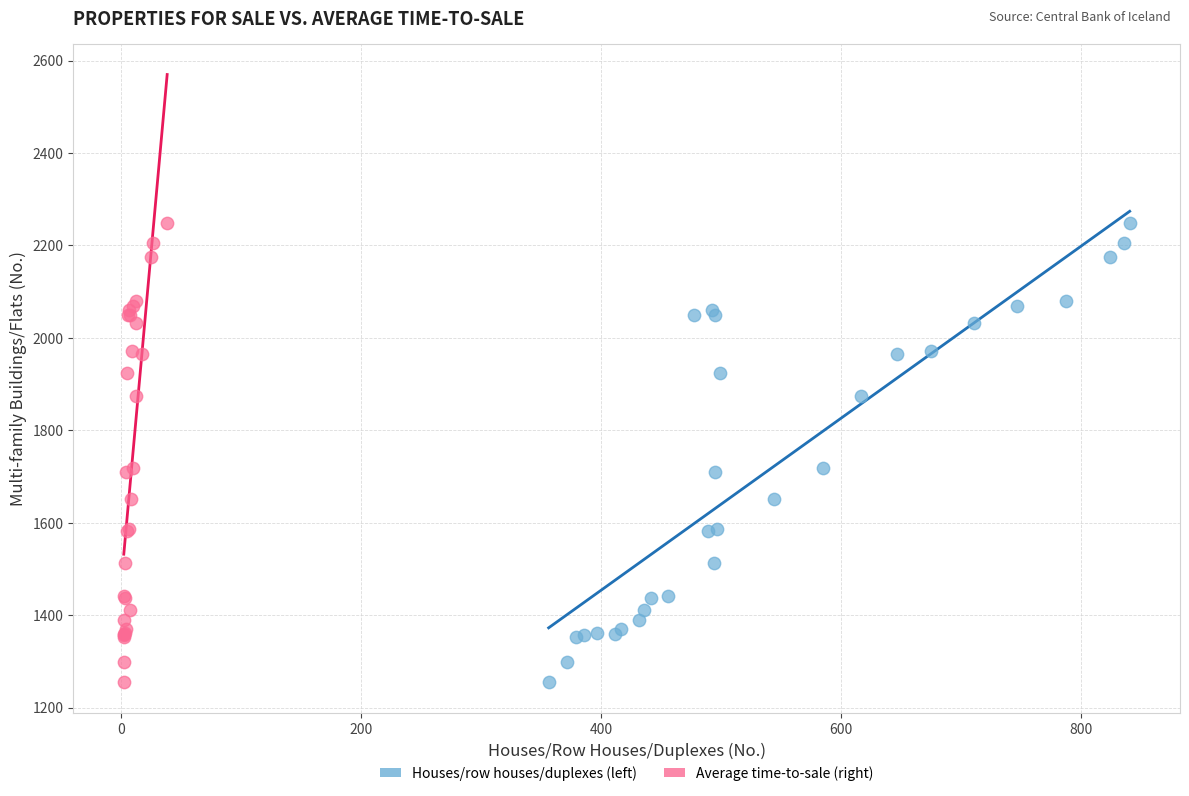

What are all the series names shown in the legend?

Houses/row houses/duplexes (left), Average time-to-sale (right)